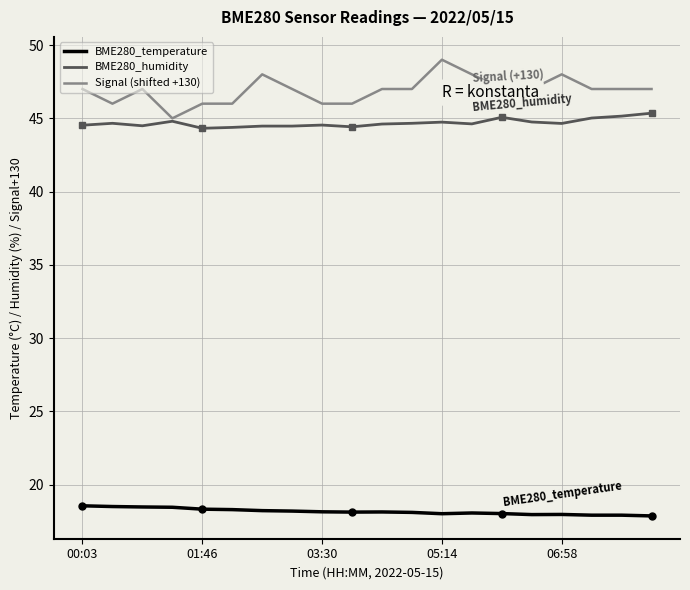

What is the highest value of the BME280_humidity series?

45.4